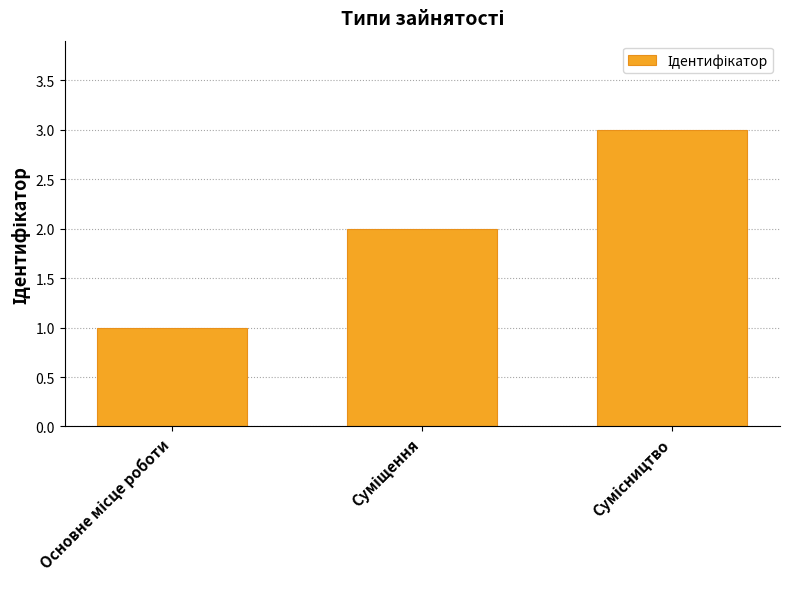

What is the maximum value shown in the chart?

3